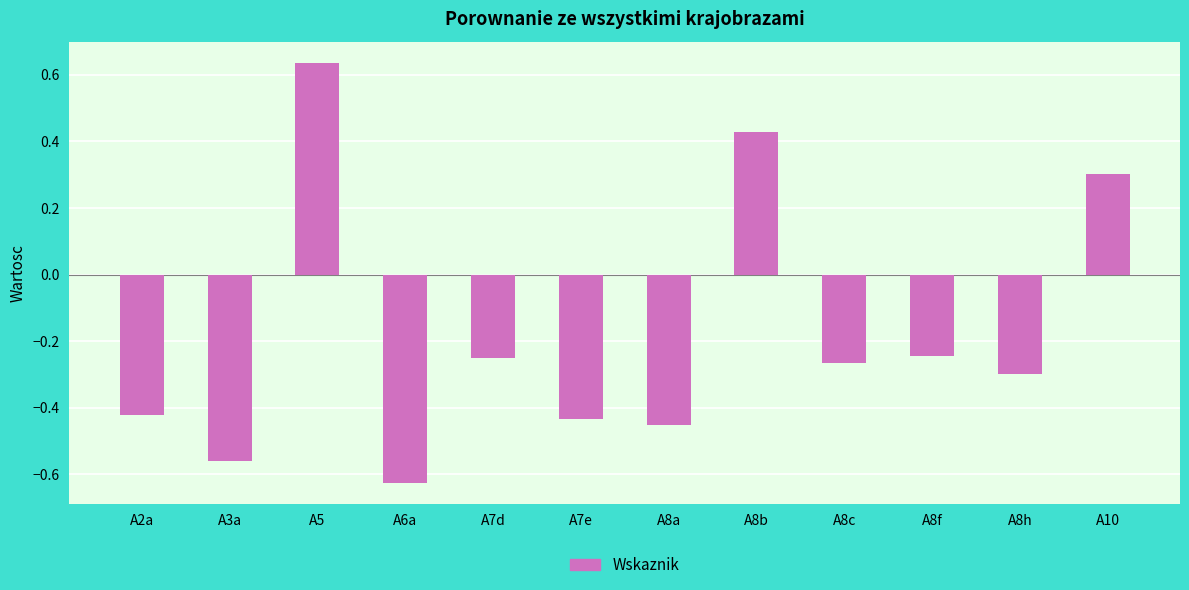

At which category does the chart reach its peak across all series?

A5